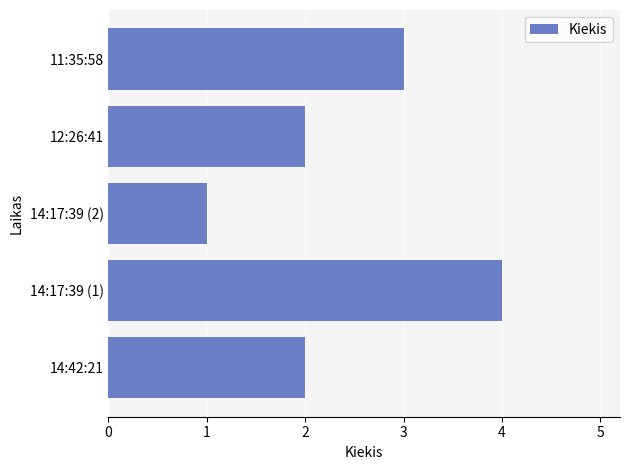

What is the smallest value displayed?

1